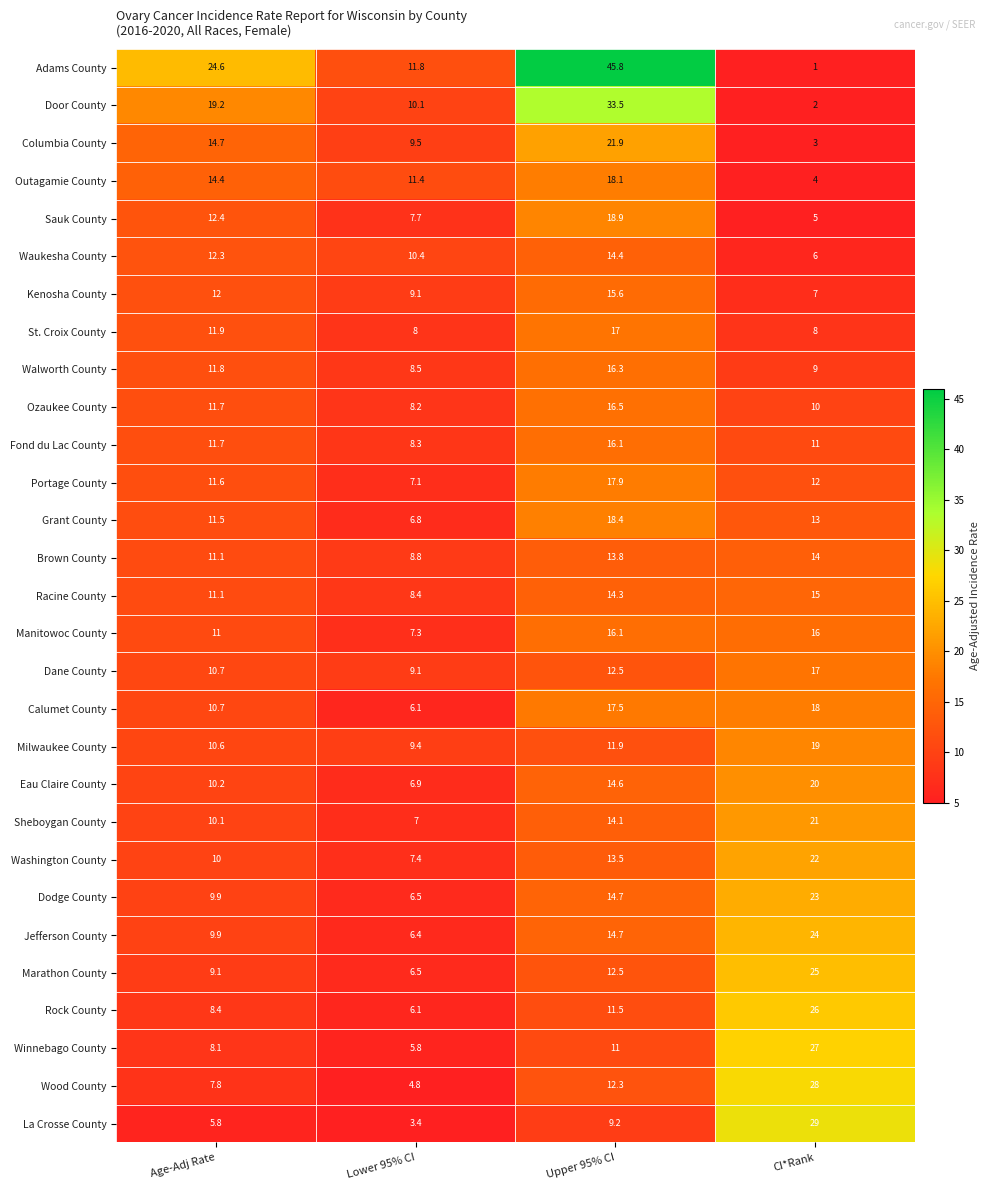

What is the sum of all Grant County values?

49.7